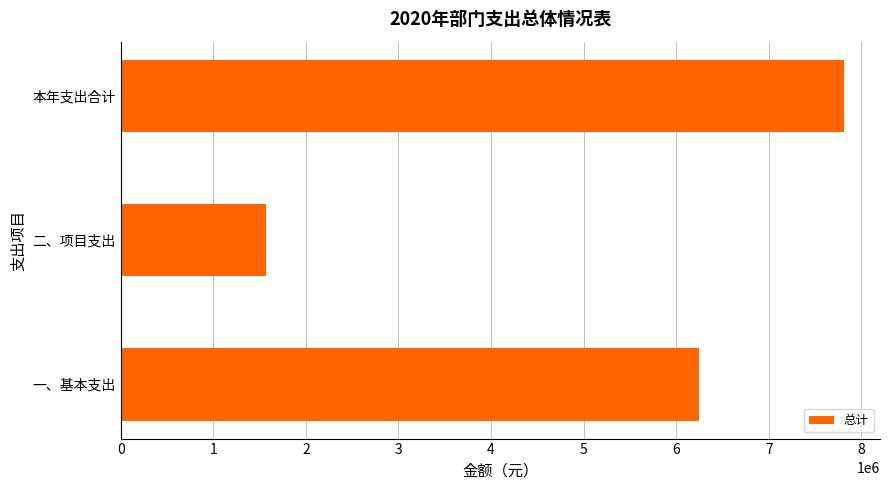

What is the difference between the values at 二、项目支出 and 本年支出合计?

6244590.0